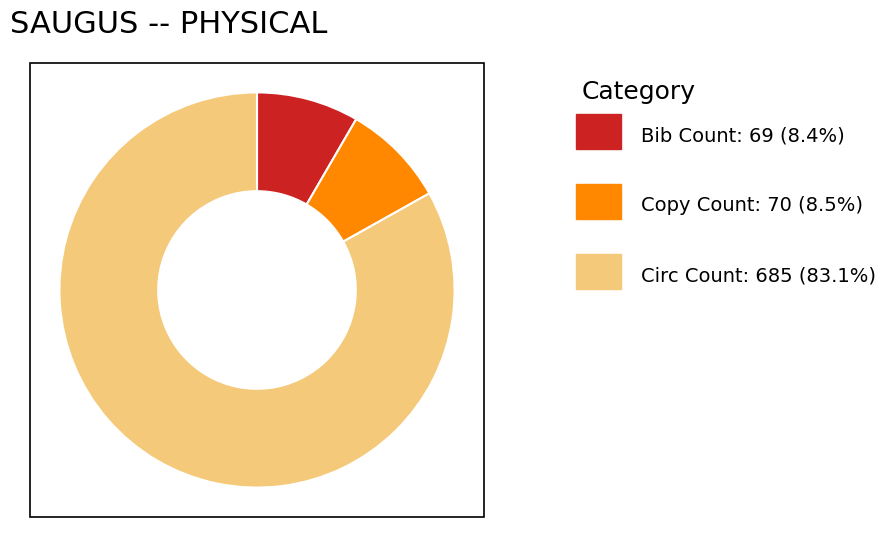

Is there any slice that represents more than half of the pie?

Yes